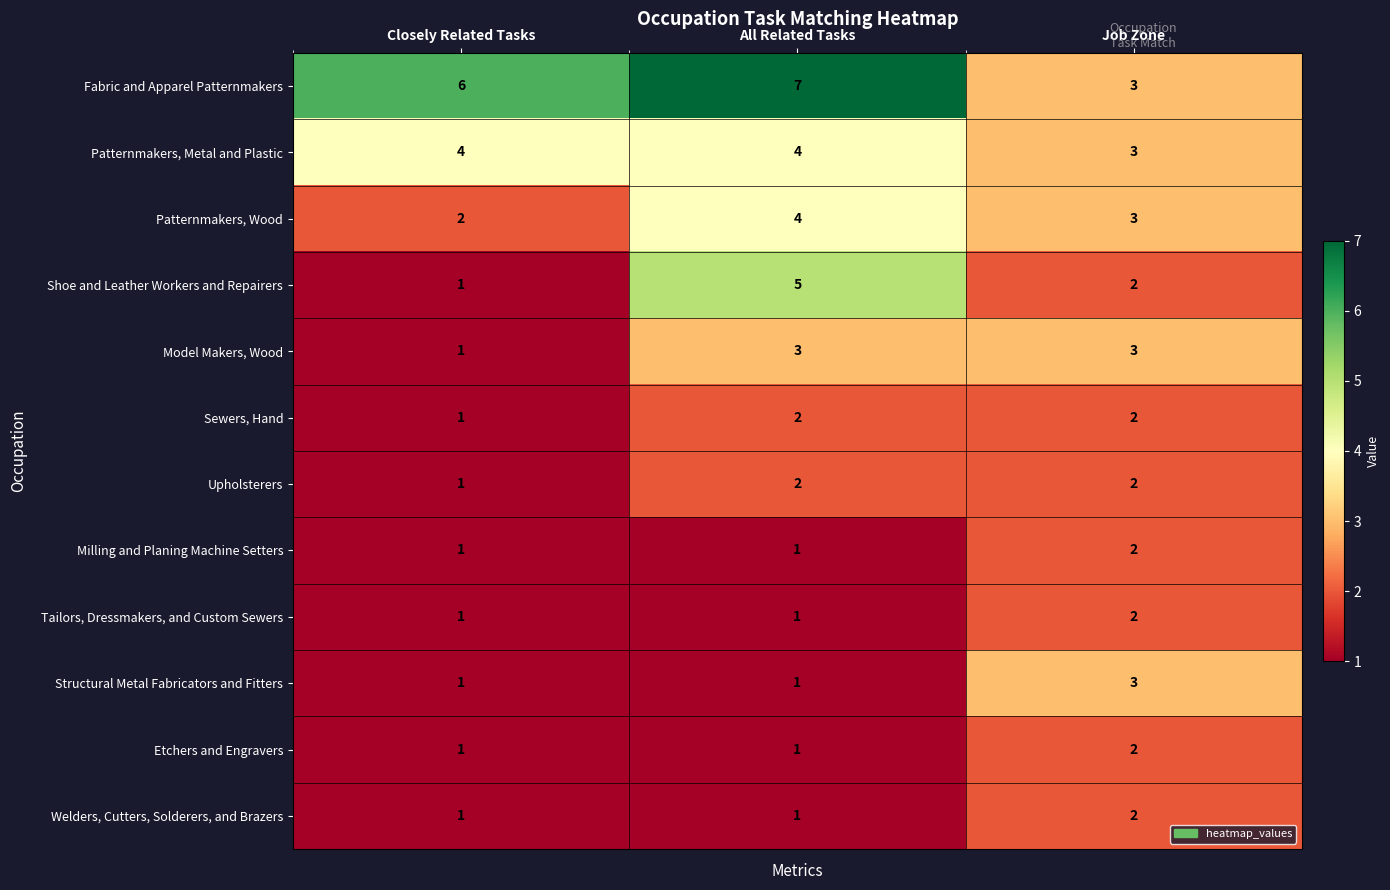

How many values in the Structural Metal Fabricators and Fitters series exceed 1?

1